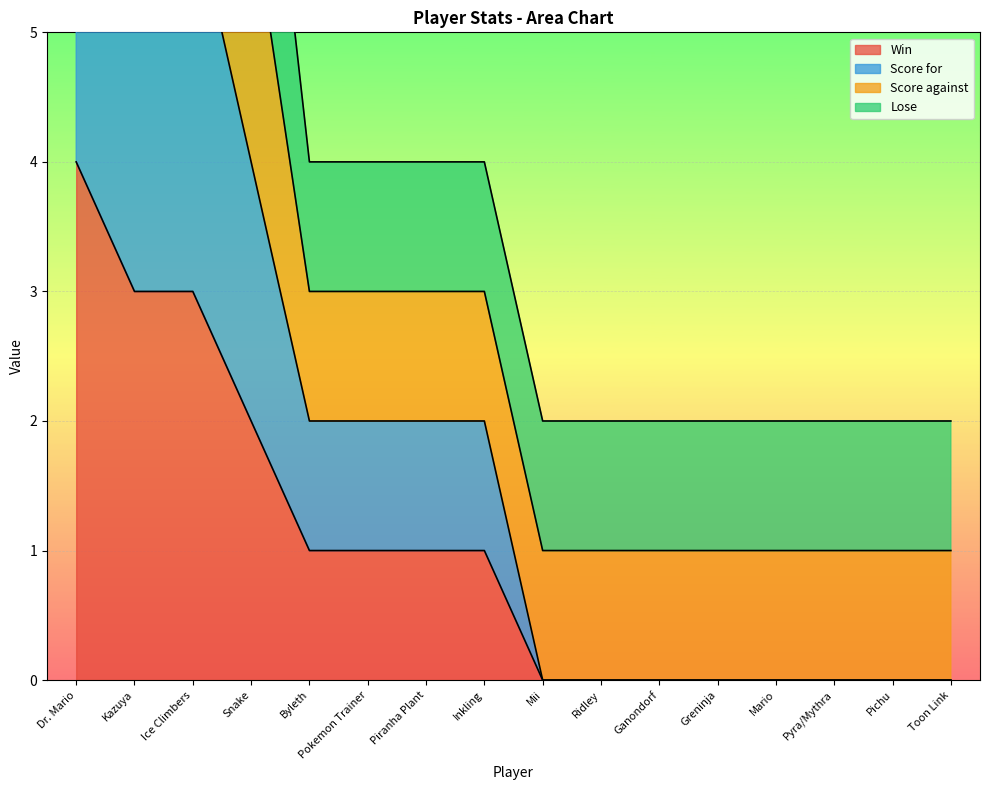

At which category is the sum across all series the highest?

Dr. Mario